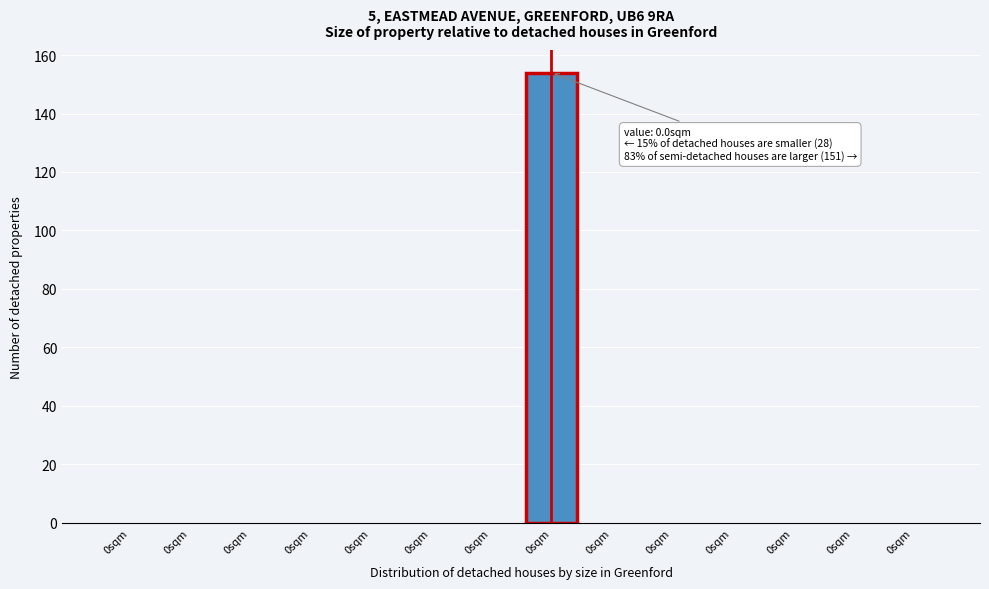

Are the bars horizontal?

No